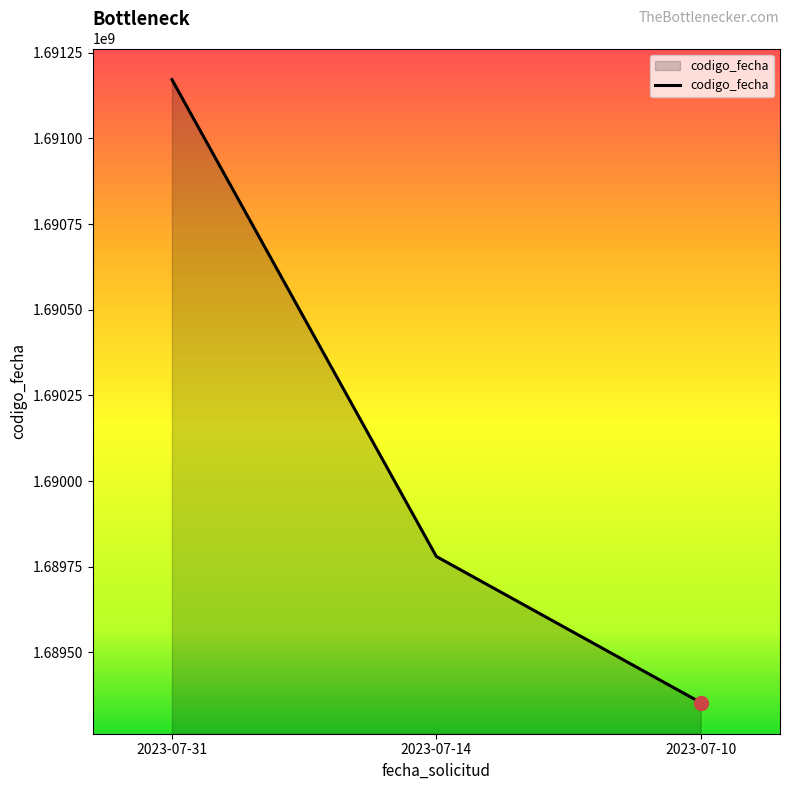

The value at 2023-07-14 is 1689780072. True or false?

True